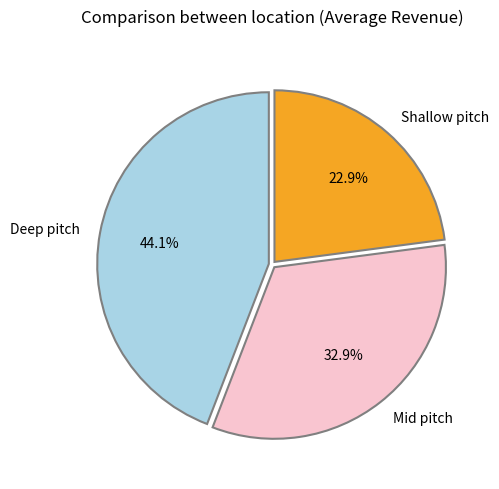

What percentage is NOT represented by Shallow pitch?

77.1%